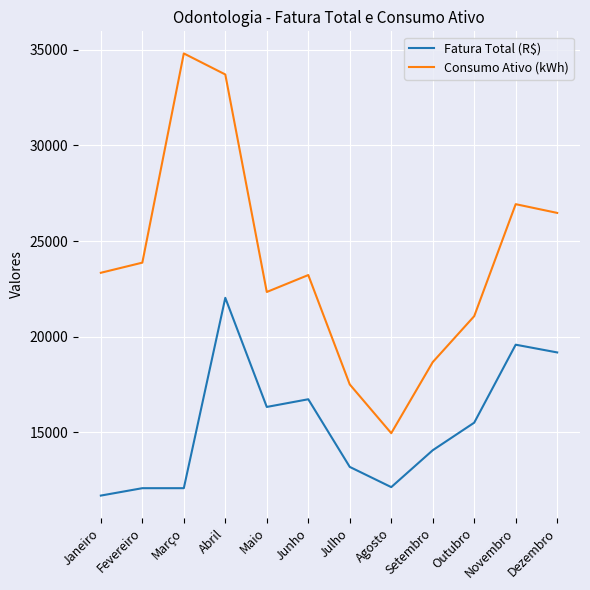

Count the number of data series in this chart.

2